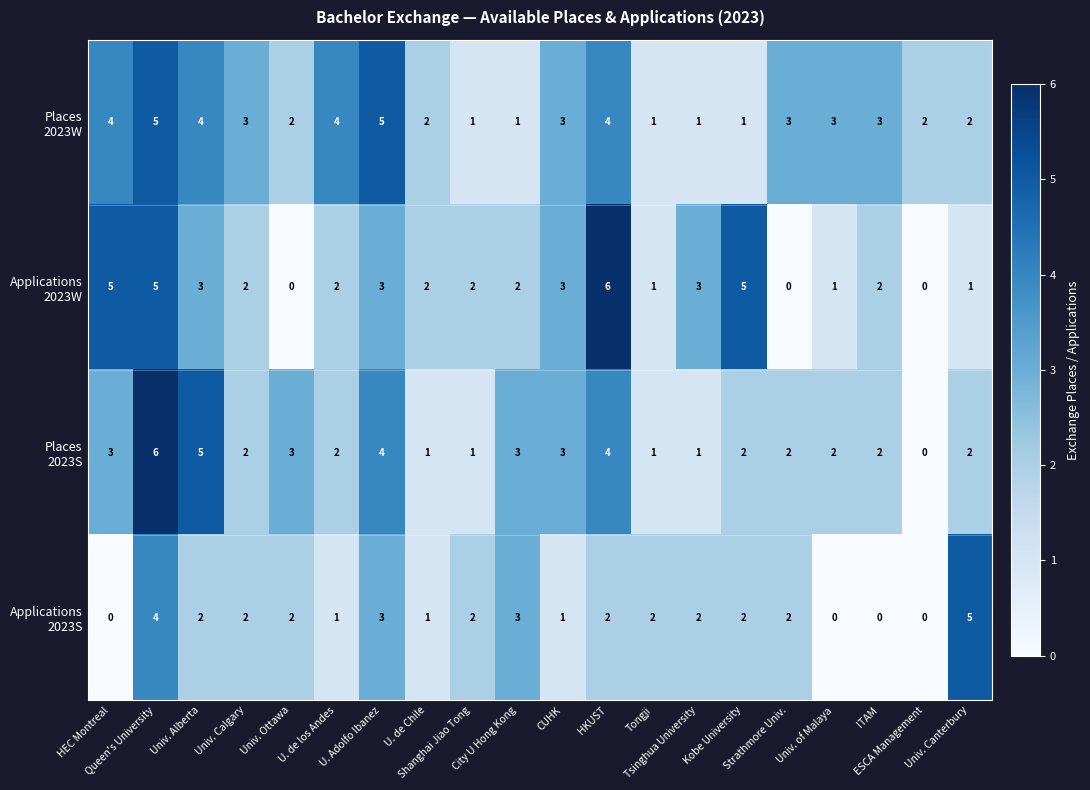

At how many categories does at least one series exceed 1?

20